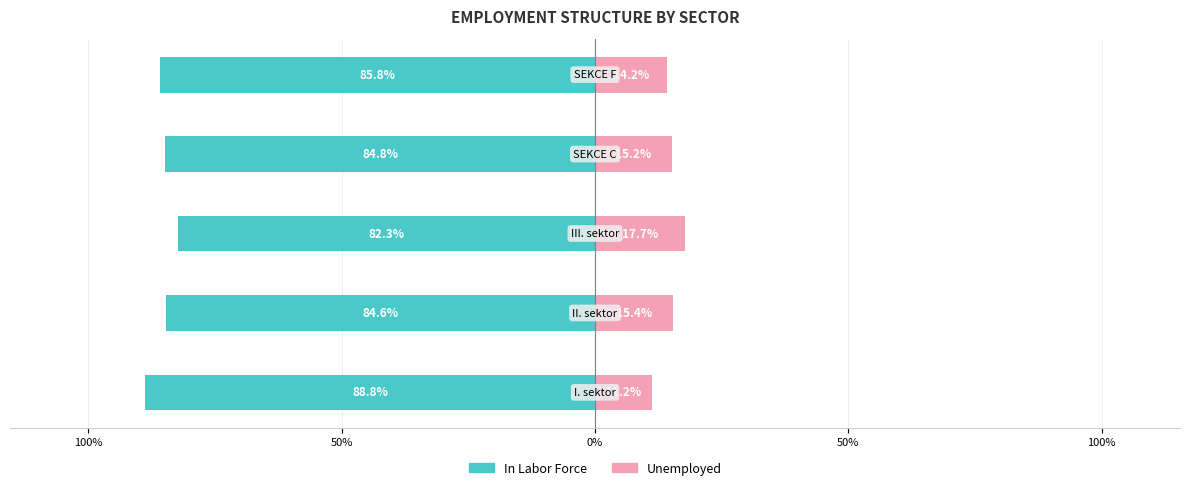

What is the difference between the second highest and second lowest values in the In Labor Force series?

1.2